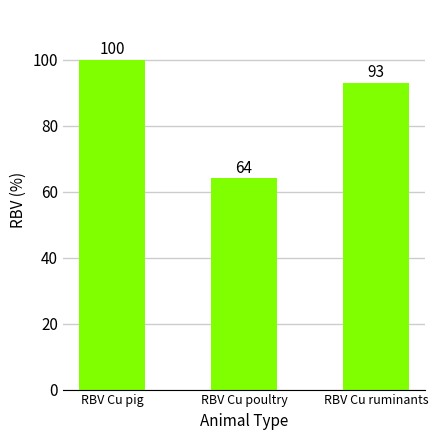

The chart shows a value of 110 at RBV Cu poultry. True or false?

False